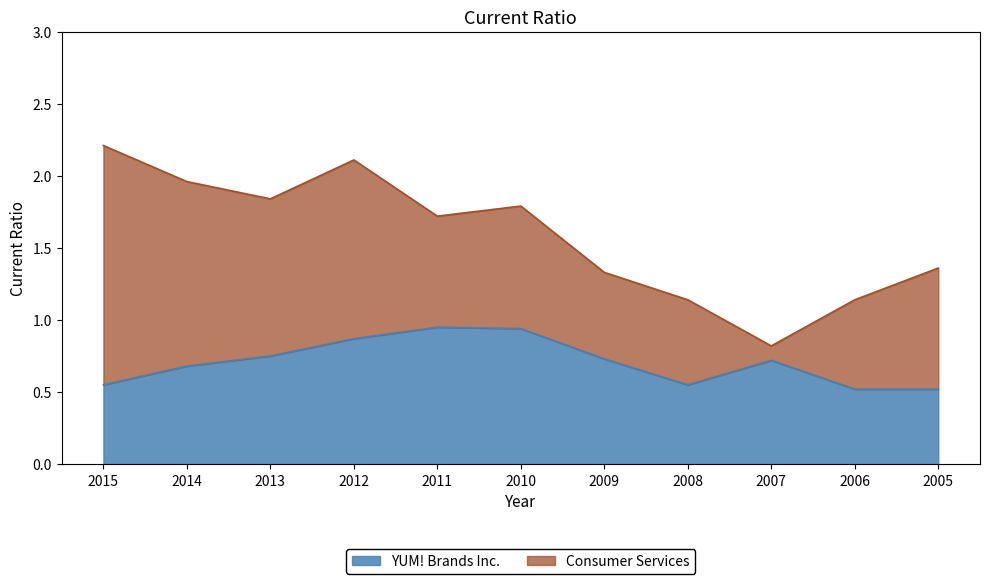

Reading right to left, list all the values displayed in this chart.

Consumer Services: 1.4	1.1	0.8	1.1	1.3	1.8	1.7	2.1	1.8	2.0	2.2
YUM! Brands Inc.: 0.5	0.5	0.7	0.6	0.7	0.9	0.9	0.9	0.8	0.7	0.6